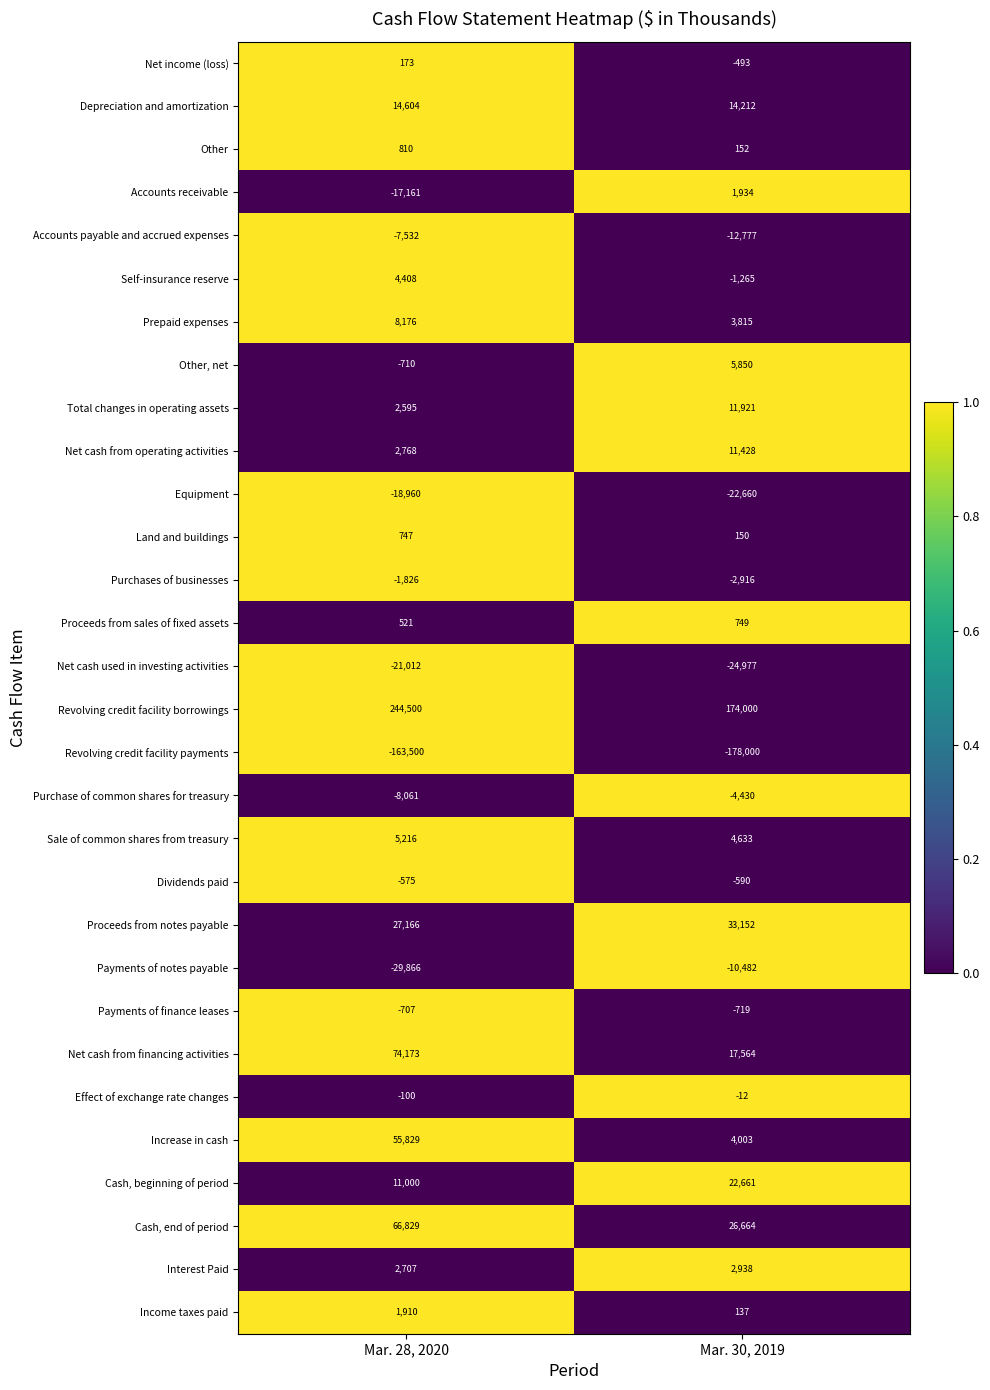

At which category is the sum across all series the highest?

Mar. 28, 2020